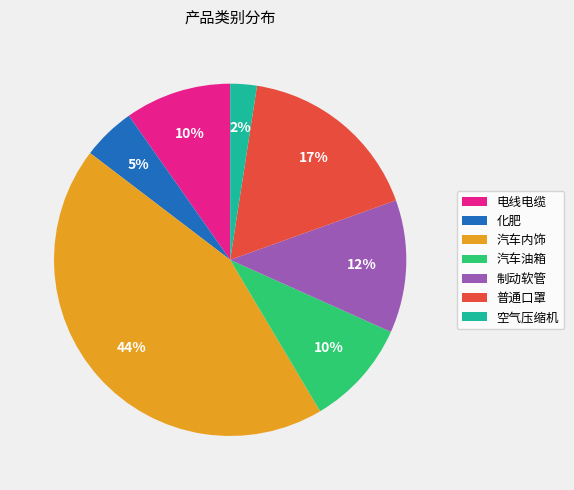

Is 电线电缆 the majority of the pie?

No